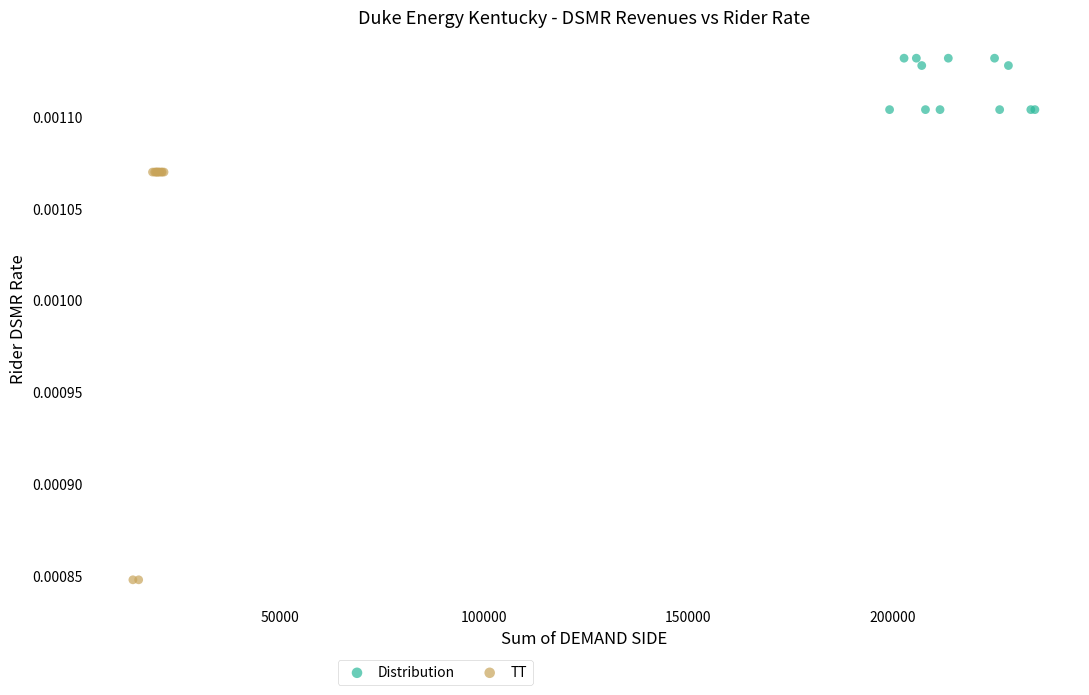

Which series has the largest Y range (max minus min)?

TT